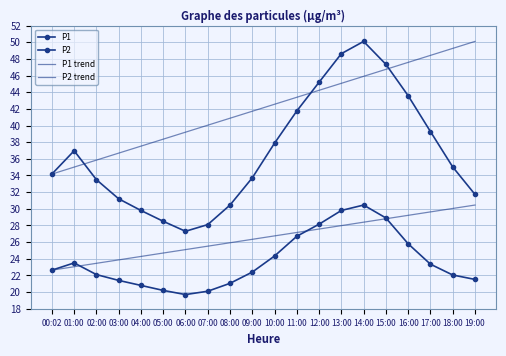

Where is P1 nearest to the value 38?

10:00